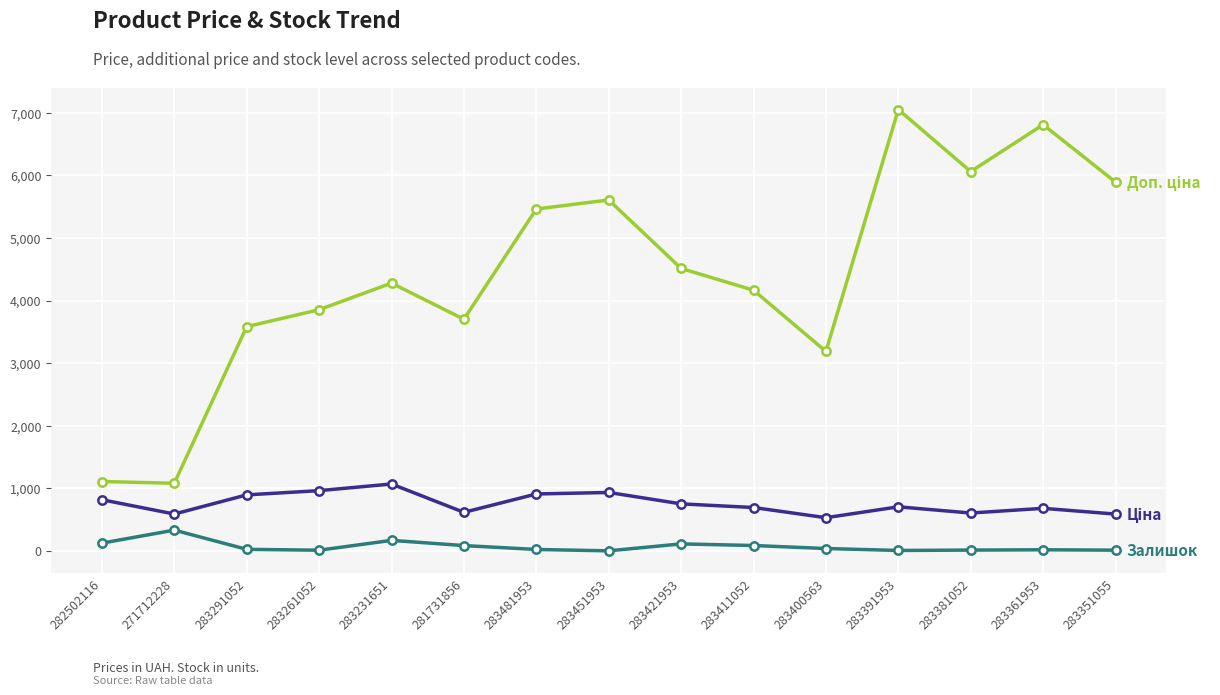

What is the greatest value displayed?

7051.3